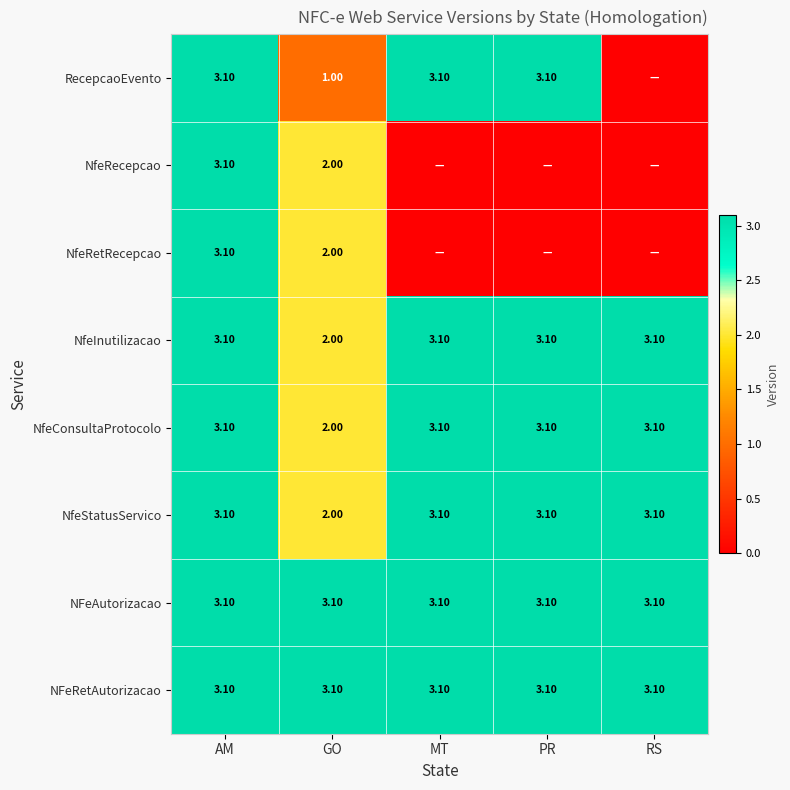

The NfeStatusServico series shows 3.1 at MT. True or false?

True